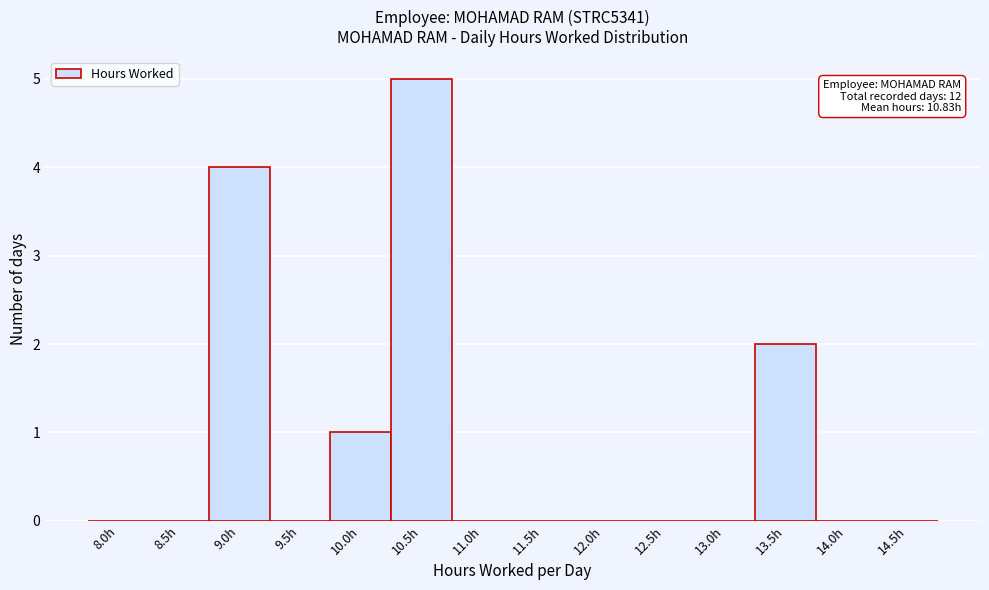

Reading left to right, extract all data points from this chart.

8.0h=0	8.5h=0	9.0h=4	9.5h=0	10.0h=1	10.5h=5	11.0h=0	11.5h=0	12.0h=0	12.5h=0	13.0h=0	13.5h=2	14.0h=0	14.5h=0